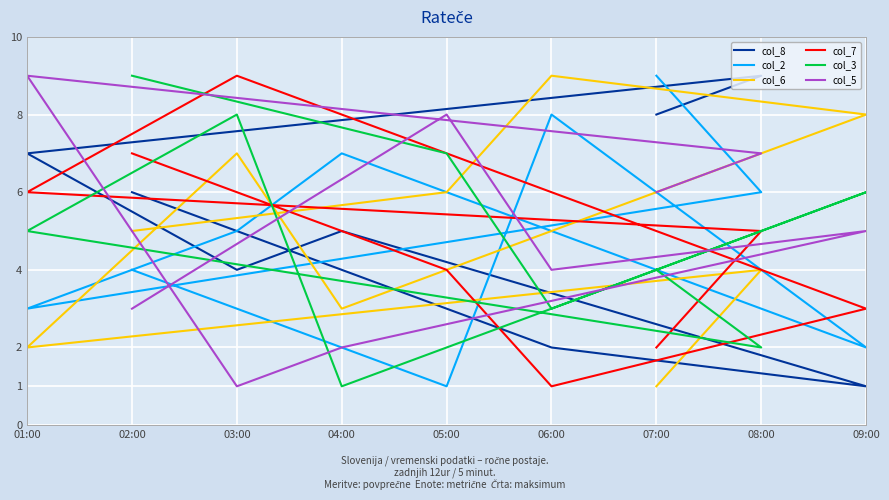

At which label does col_6 reach its minimum?

07:00